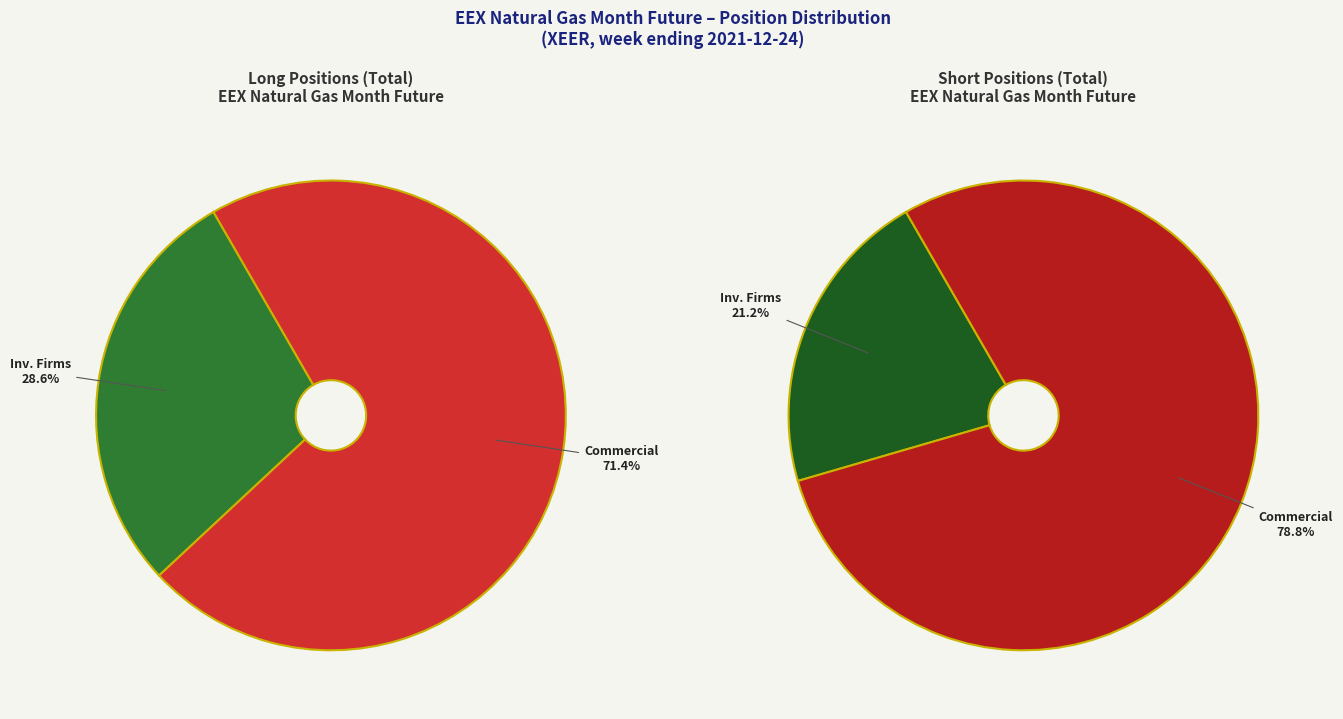

What is the majority slice?

Commercial Undertakings